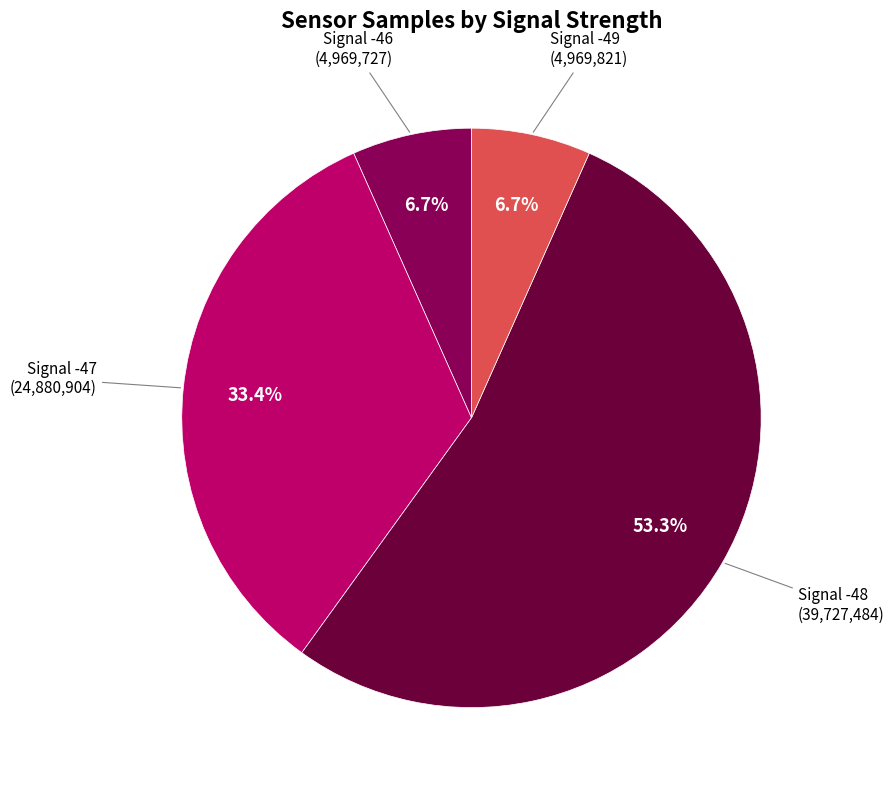

How many slices are in this pie chart?

4